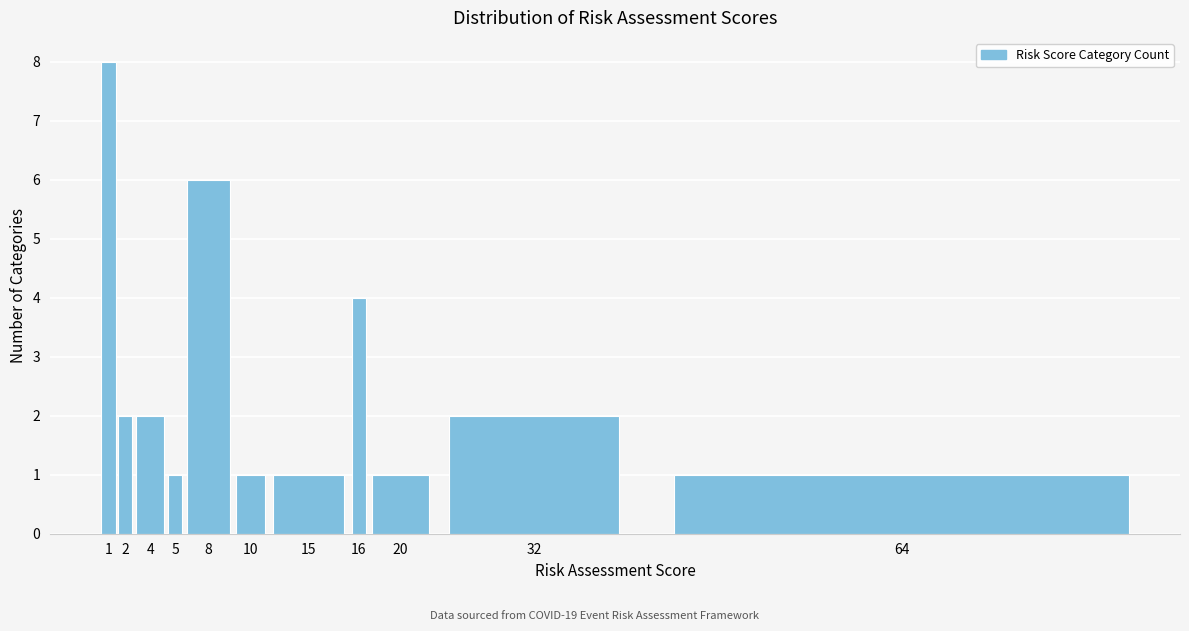

Reading left to right, what are all the values shown in this chart?

1=8	2=2	4=2	5=1	8=6	10=1	15=1	16=4	20=1	32=2	64=1